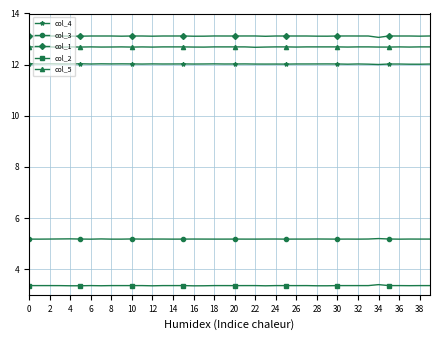

How many col_3 values are between 5 and 6?

40